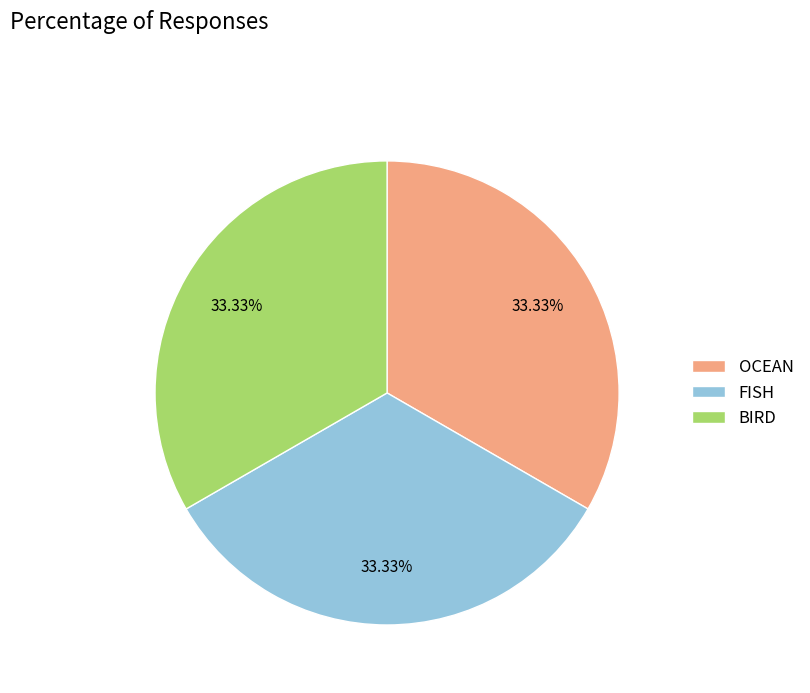

Does any single category account for the majority?

No